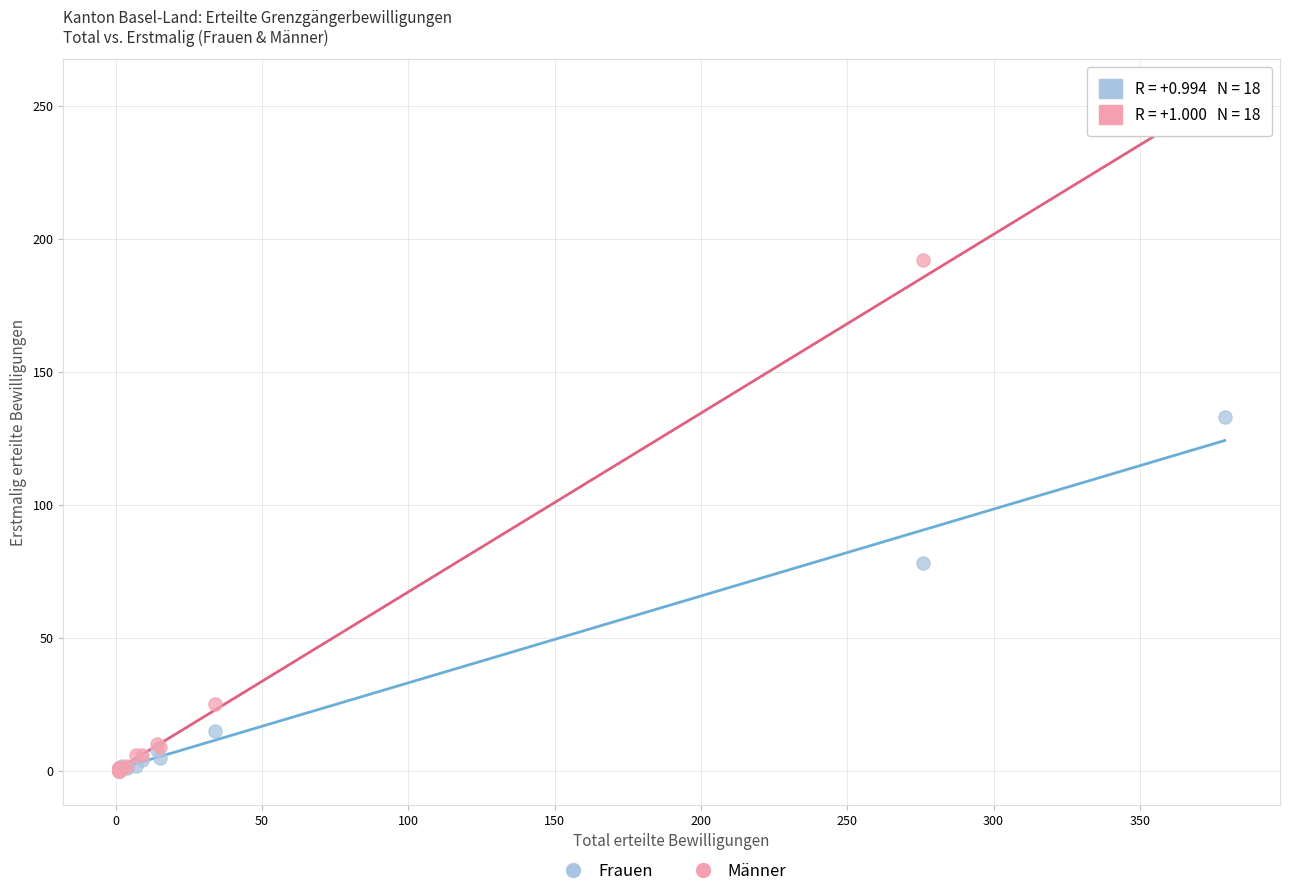

What are all the series names shown in the legend?

Frauen, Männer